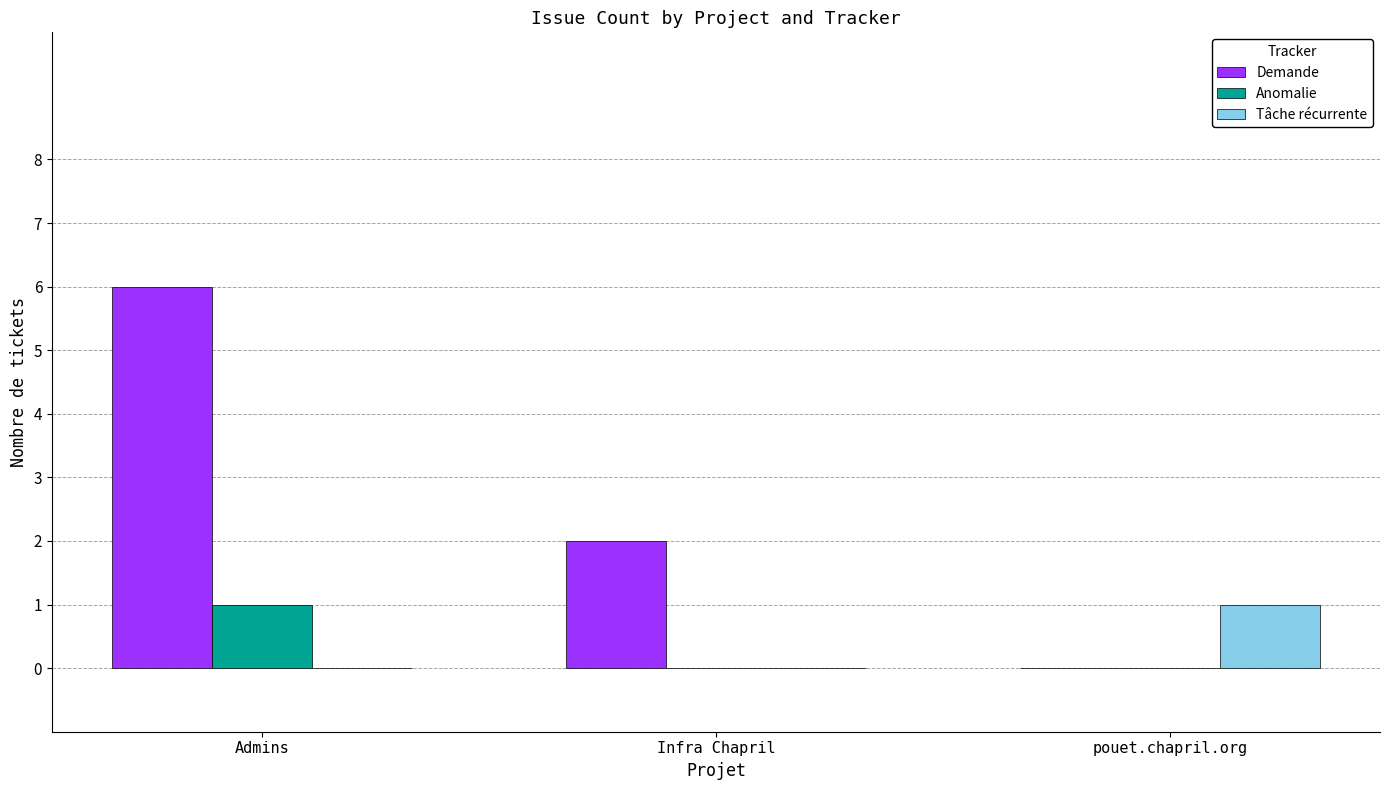

What is the difference between the Demande values at Infra Chapril and Admins?

4